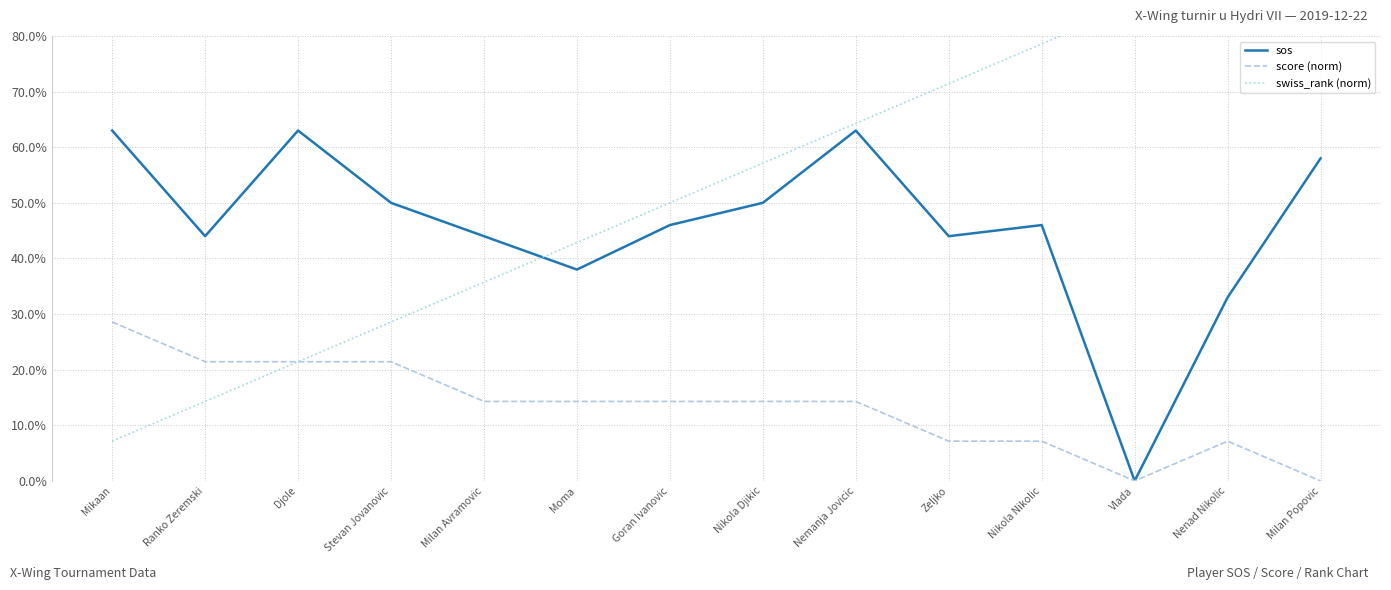

At which category does the chart reach its peak across all series?

Milan Popovic